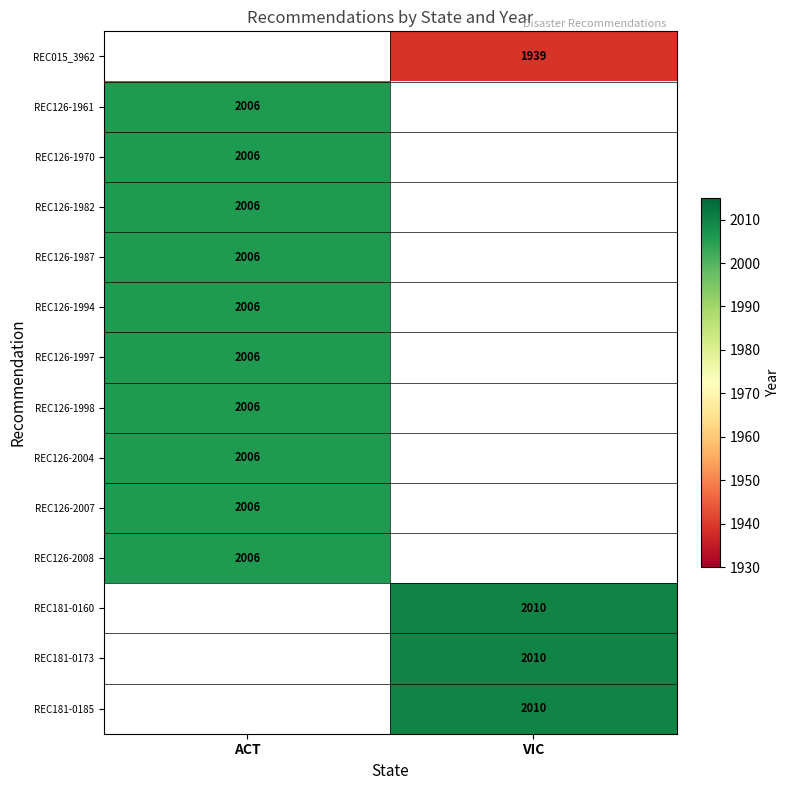

The REC126-1987 series shows 598.7 at ACT. True or false?

False